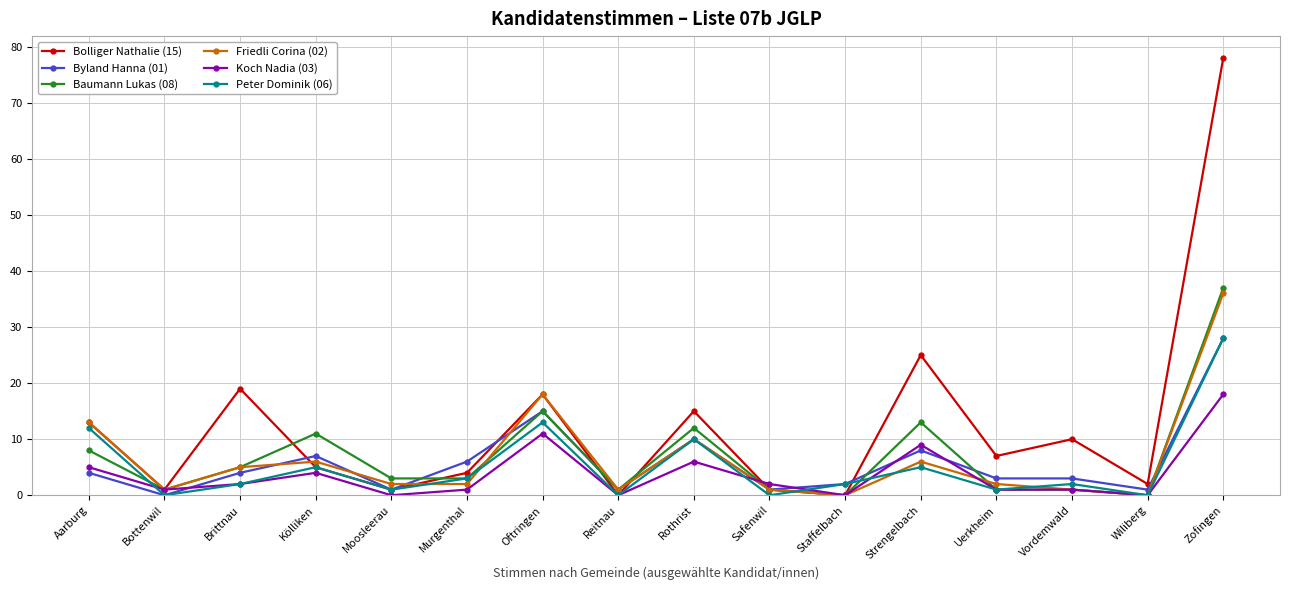

The value of Friedli Corina (02) at Kölliken is 6. True or false?

True